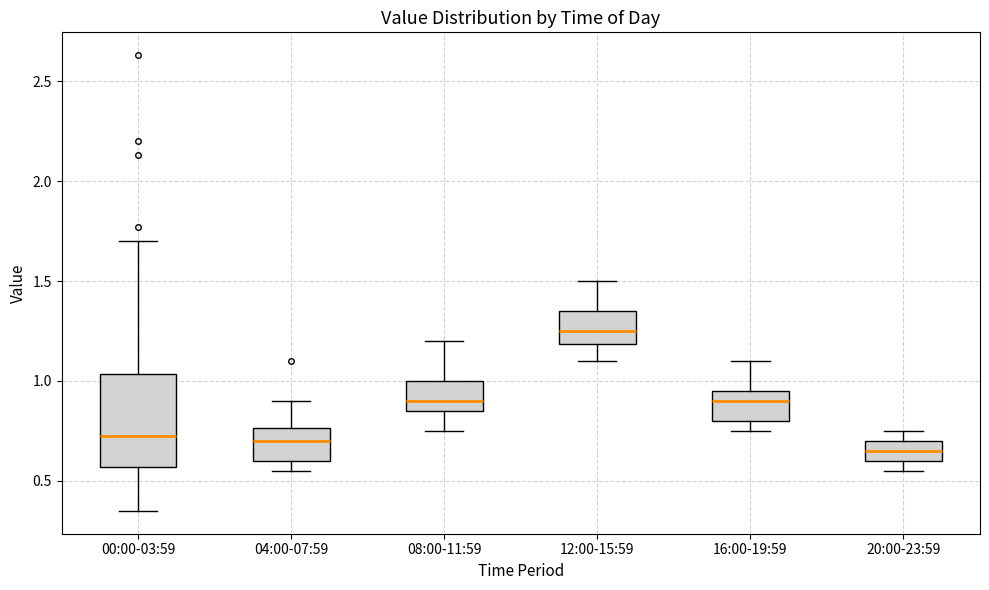

Which box has the highest median line?

12:00-15:59